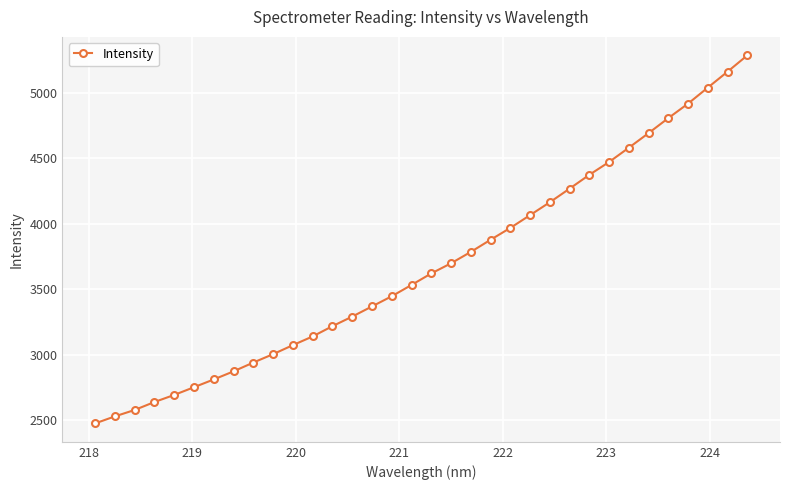

What is the value of the 16th point from the left?

3445.8